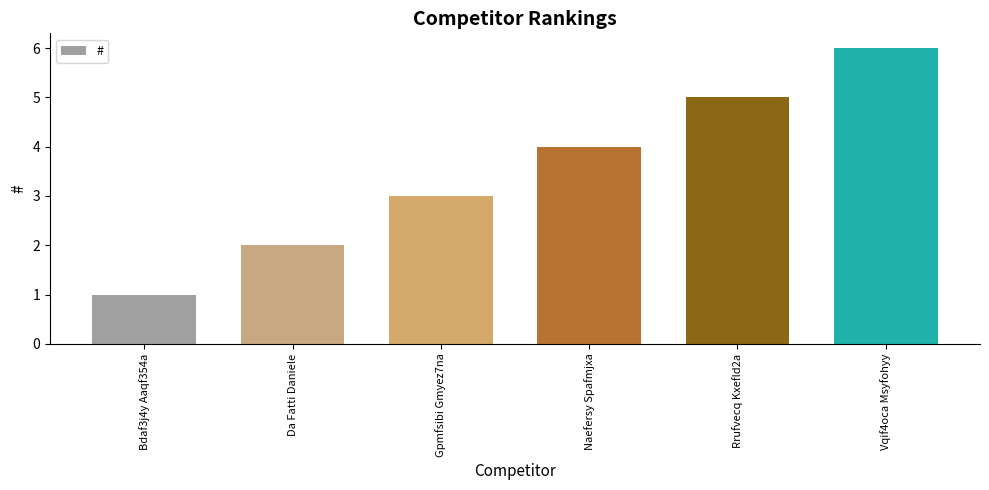

Which category has the highest value across all series?

Vqif4oca Msyfohyy